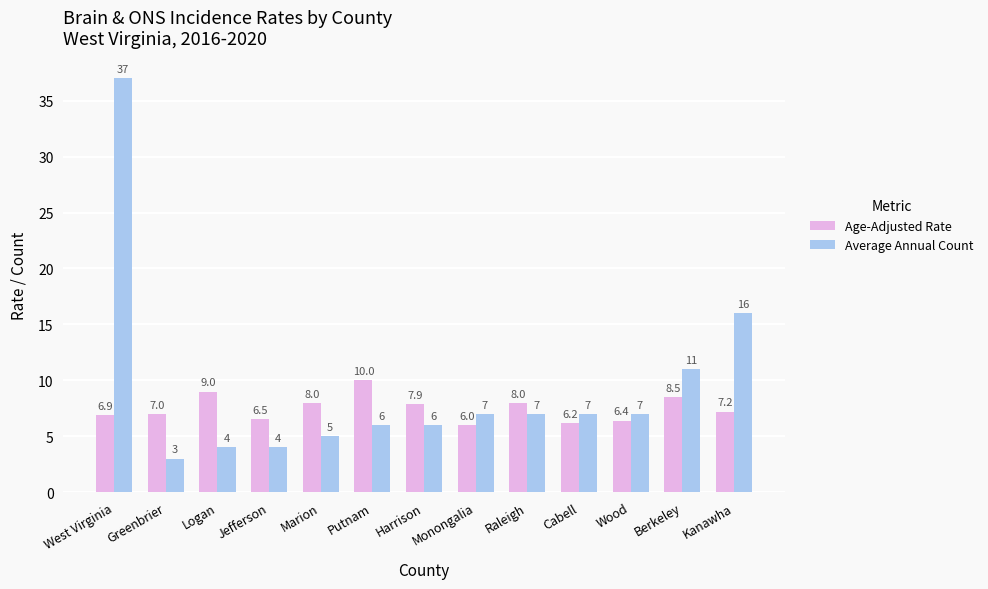

At Kanawha, list the series in order from largest to smallest.

Average Annual Count, Age-Adjusted Rate